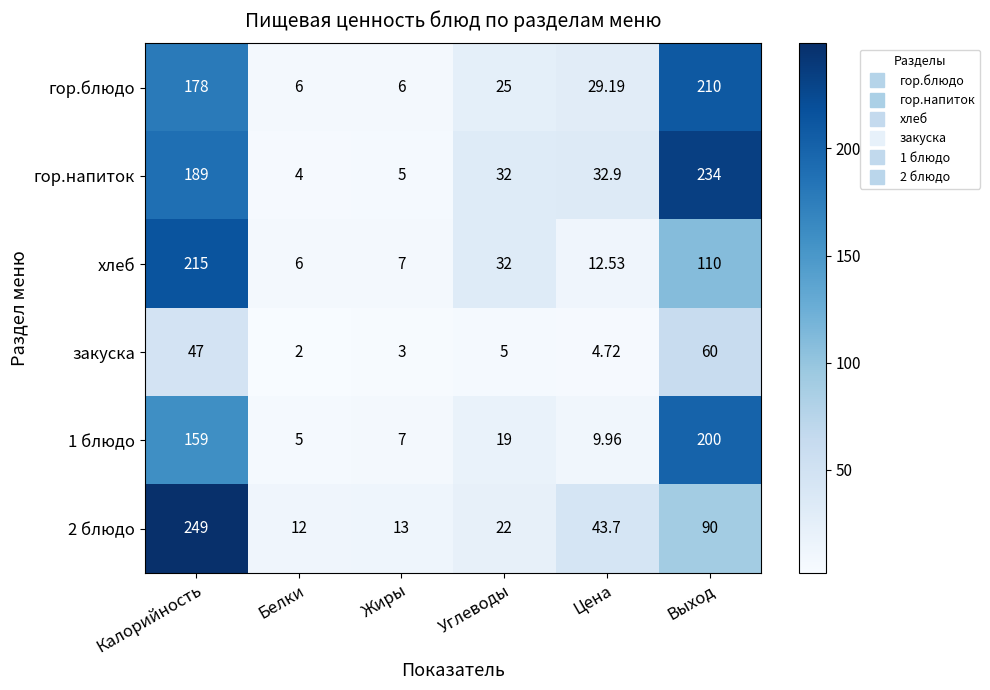

Where does the 2 блюдо series first go above 43?

Калорийность